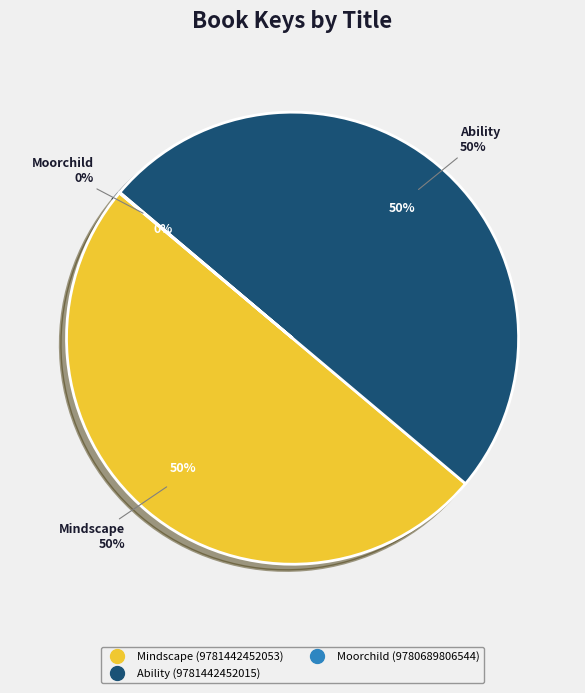

To the nearest percent, what portion does Mindscape (9781442452053) represent?

50%